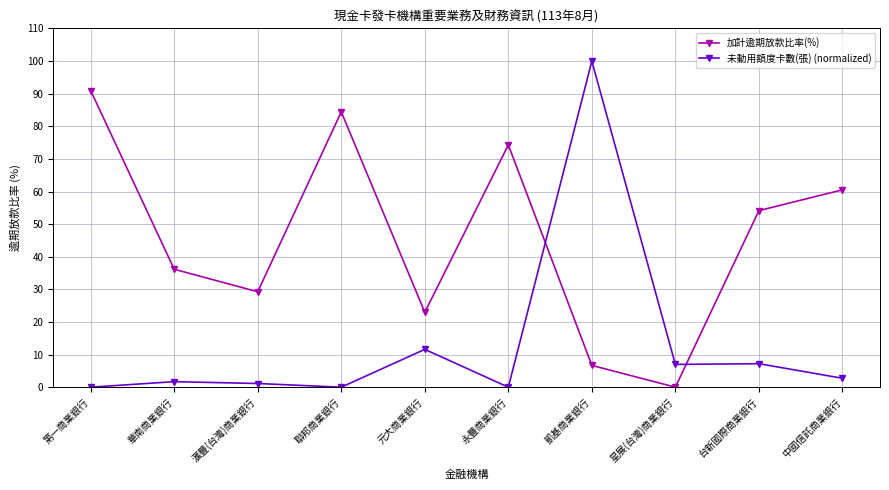

List the series in order of their overall mean, highest first.

加計逾期放款比率(%), 未動用額度卡數(張) (normalized)